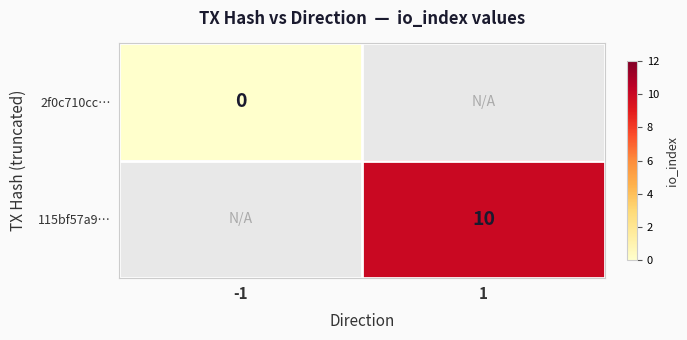

Which category has the lowest value across all series?

-1